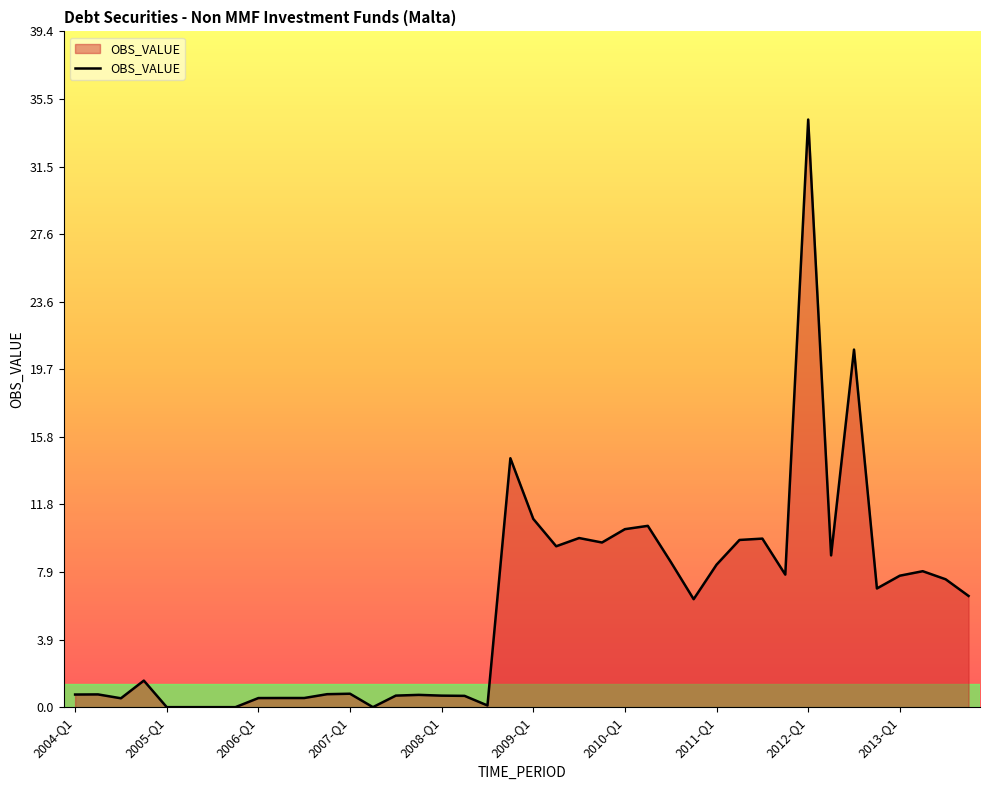

What is the difference between the maximum and minimum values?

34.3